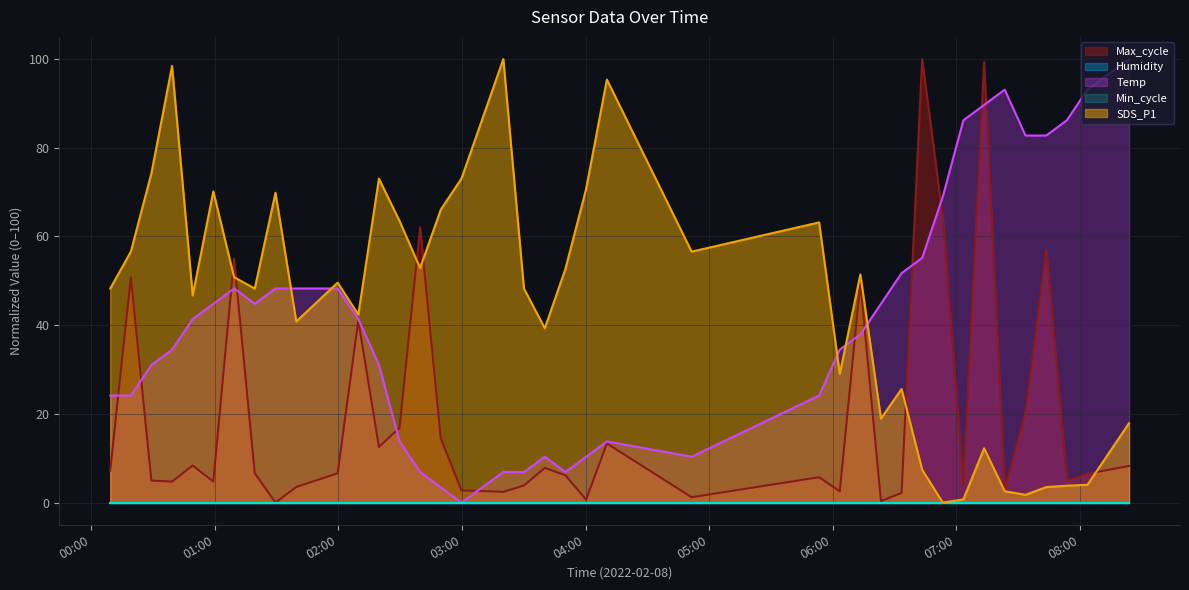

The SDS_P1 series shows 62.0 at 2022/02/08 03:20:05. True or false?

False